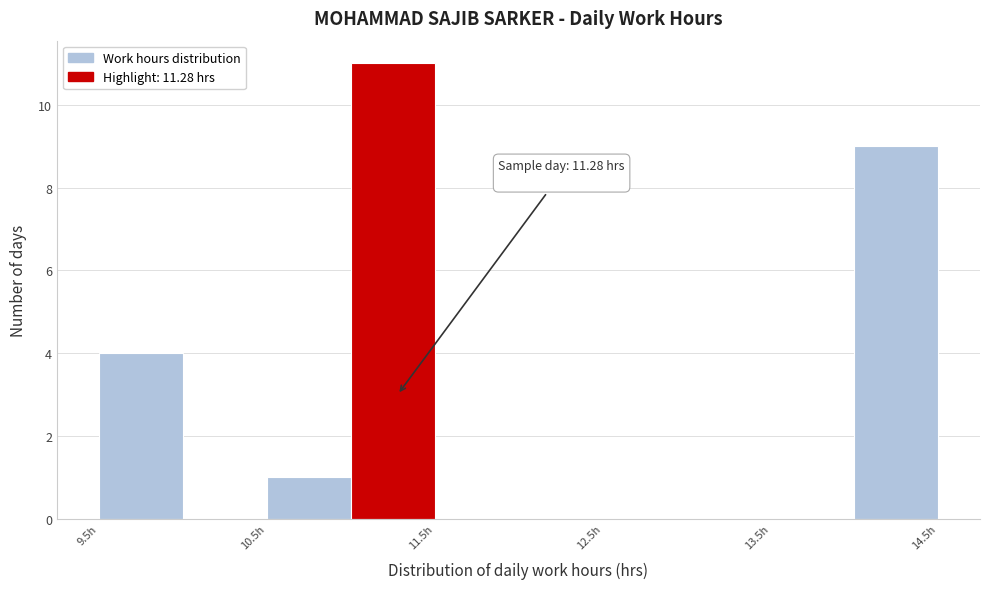

Which range on the x-axis has the tallest bar?

11.0 to 11.5